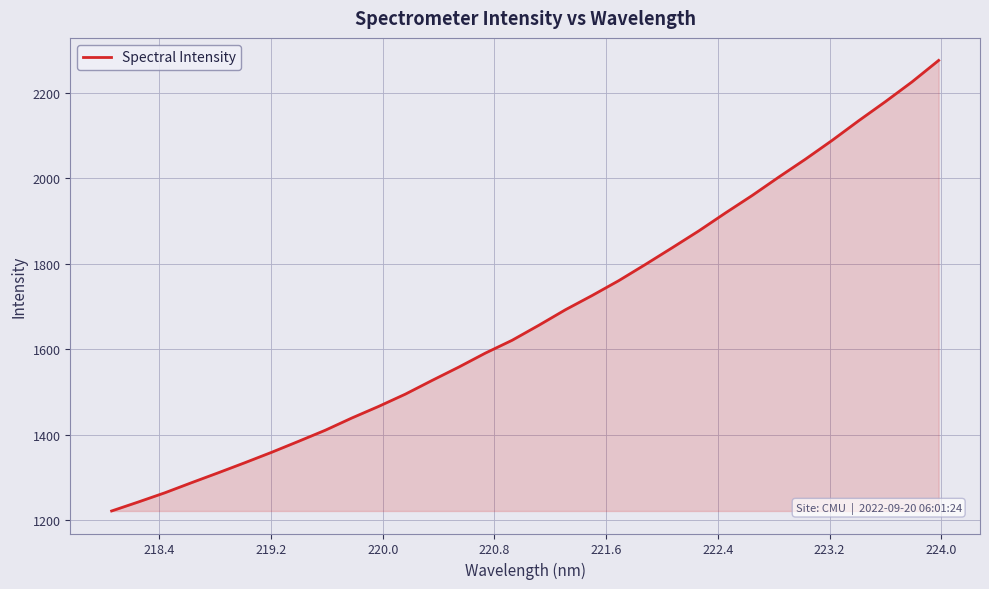

Does the chart have visible grid lines?

Yes